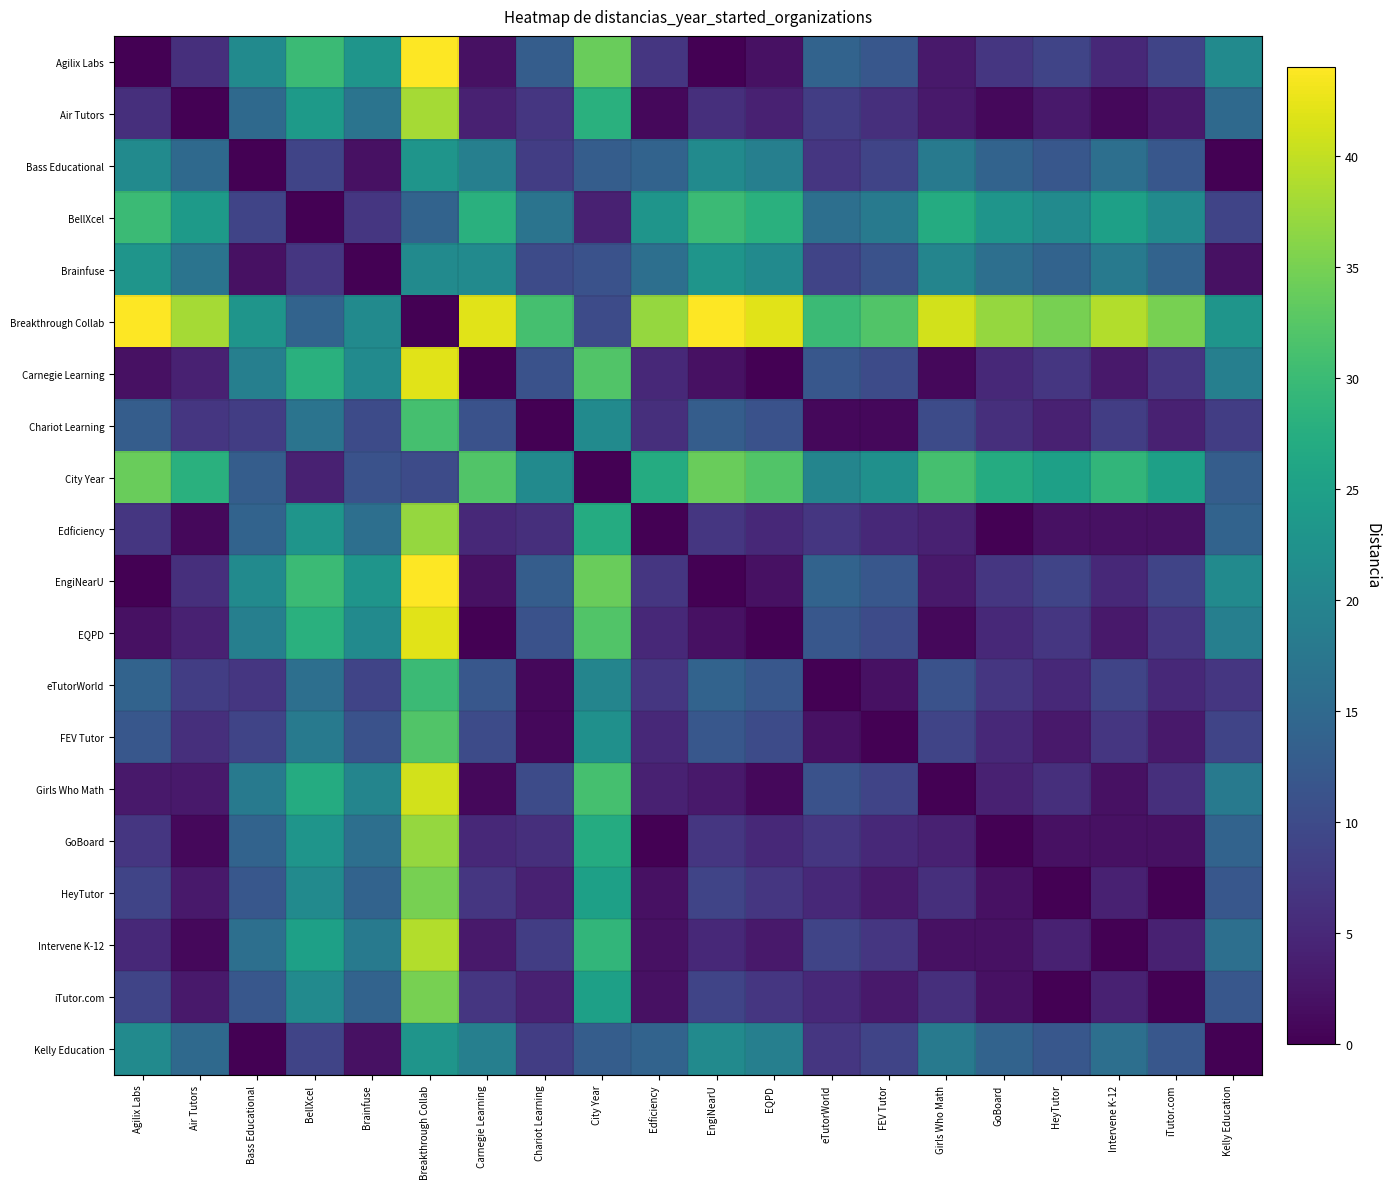

Which series has the largest total across all categories?

Breakthrough Collab